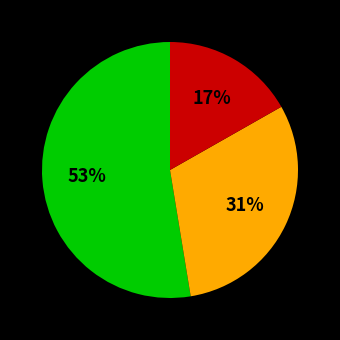

Does any single category account for the majority?

Yes